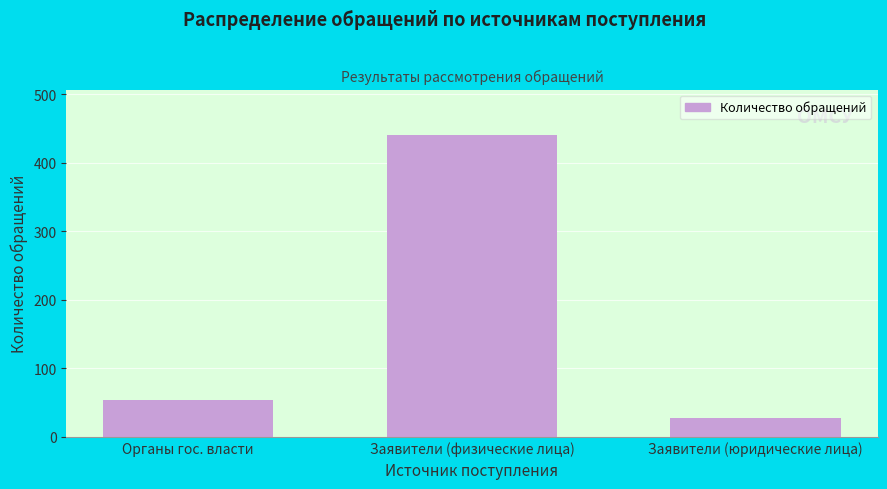

Reading left to right, transcribe all the data shown in this chart.

Органы гос. власти=54	Заявители (физические лица)=441	Заявители (юридические лица)=28